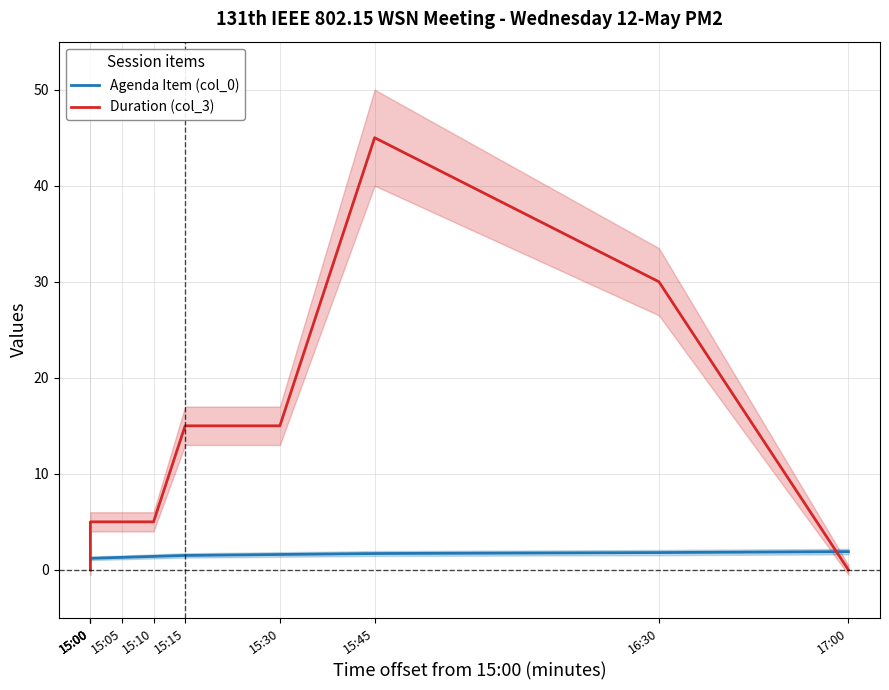

List the series in order of their peak value, highest first.

Duration (col_3), Agenda Item (col_0)